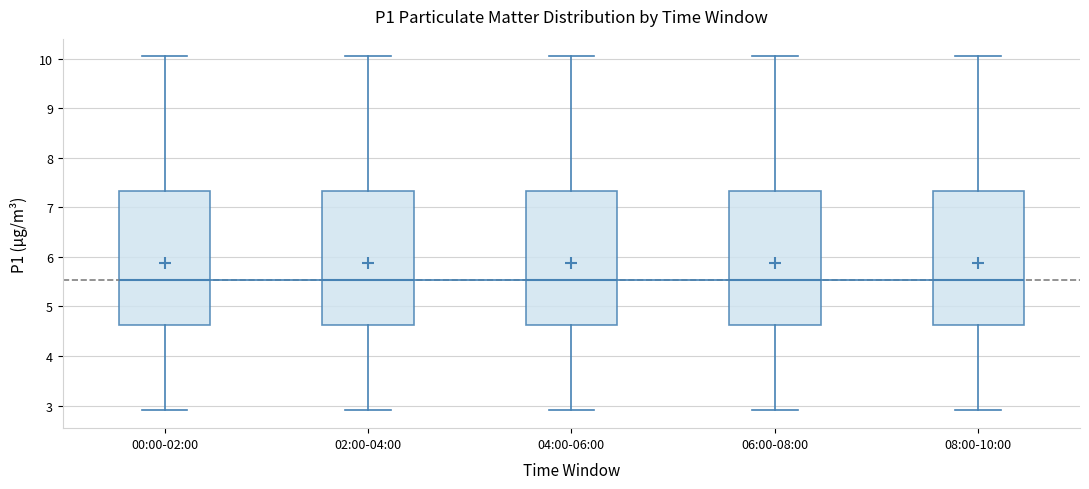

Reading left to right, transcribe this box plot: for each box, give where its median line is, the range the box spans, and where its two whiskers end, as read against the y-axis. The values are not printed on the chart, so give them approximately, as read against the axis.

00:00-02:00: median 5.5, box 4.6 to 7.3, whiskers 2.9 to 10.1
02:00-04:00: median 5.5, box 4.6 to 7.3, whiskers 2.9 to 10.1
04:00-06:00: median 5.5, box 4.6 to 7.3, whiskers 2.9 to 10.1
06:00-08:00: median 5.5, box 4.6 to 7.3, whiskers 2.9 to 10.1
08:00-10:00: median 5.5, box 4.6 to 7.3, whiskers 2.9 to 10.1